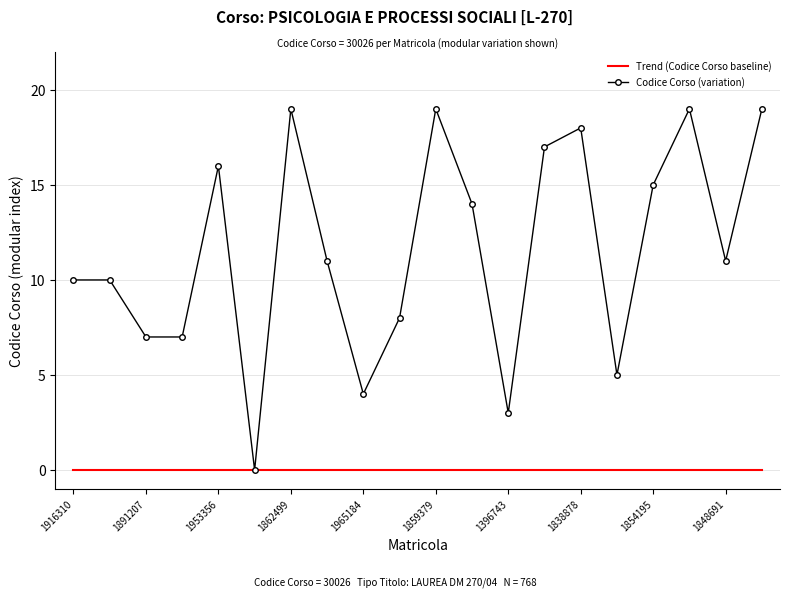

What is the average value of the Codice Corso (variation) series?

12